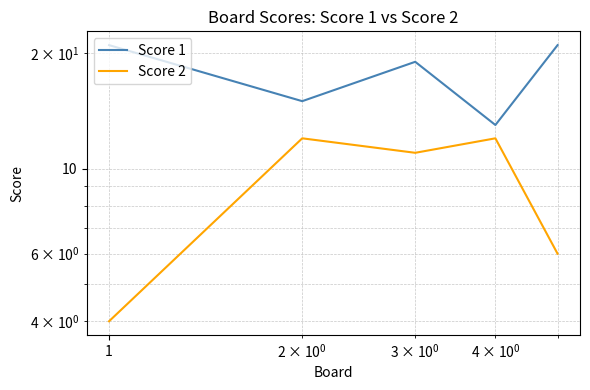

How many lines are shown in the chart?

2